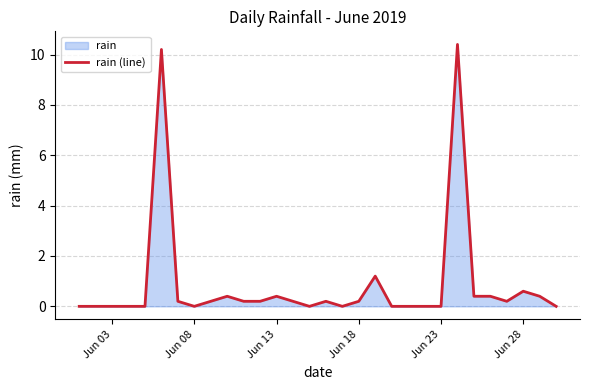

Does the chart display data point markers on the line(s)?

No